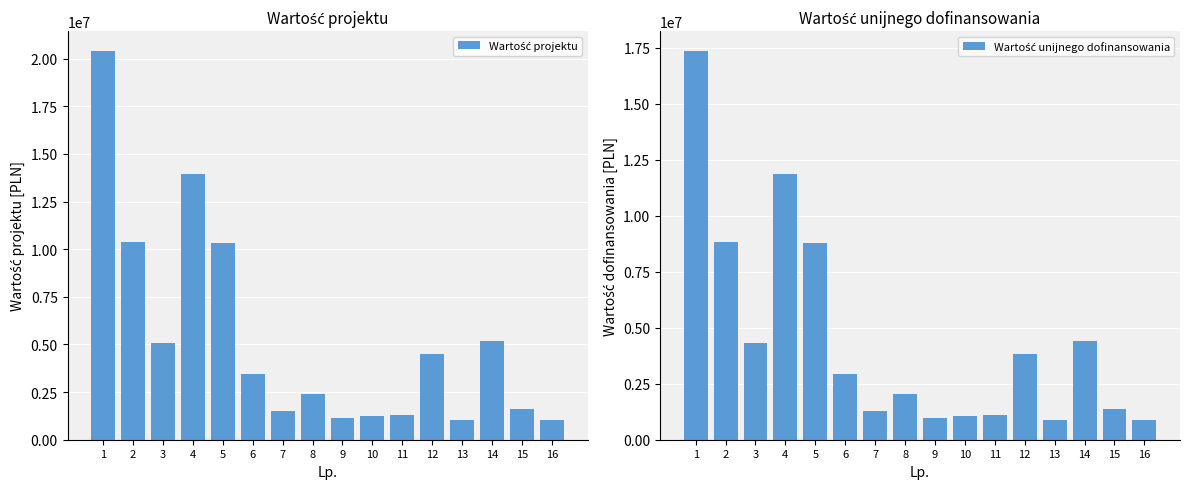

What is the sum of the Wartość unijnego dofinansowania values at 2 and 7?

10098892.7